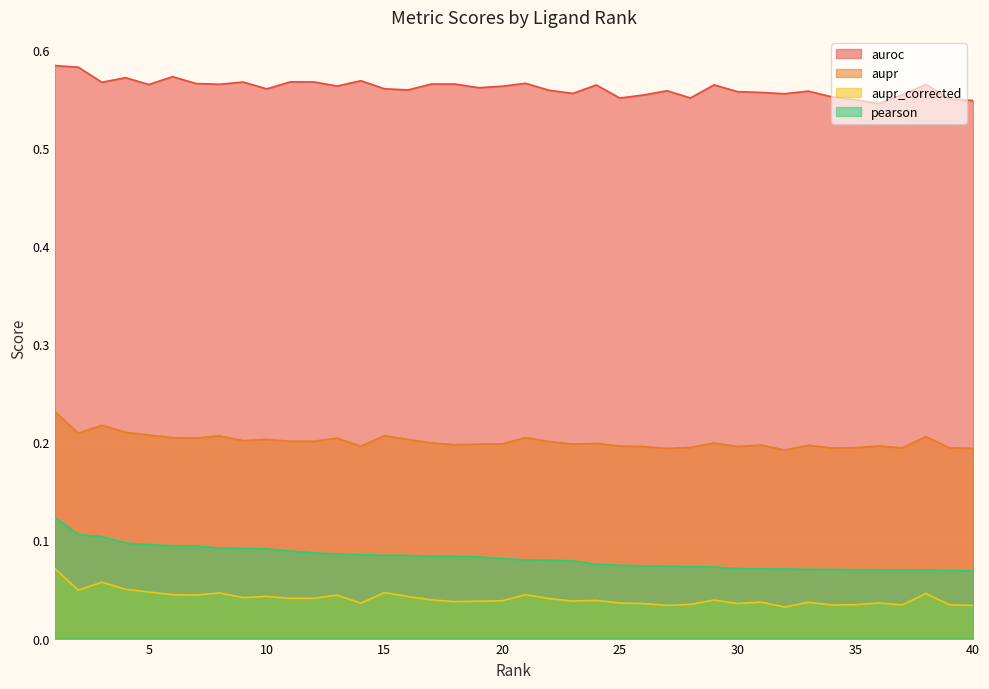

Is it true that auroc equals 0.8 at 16?

False